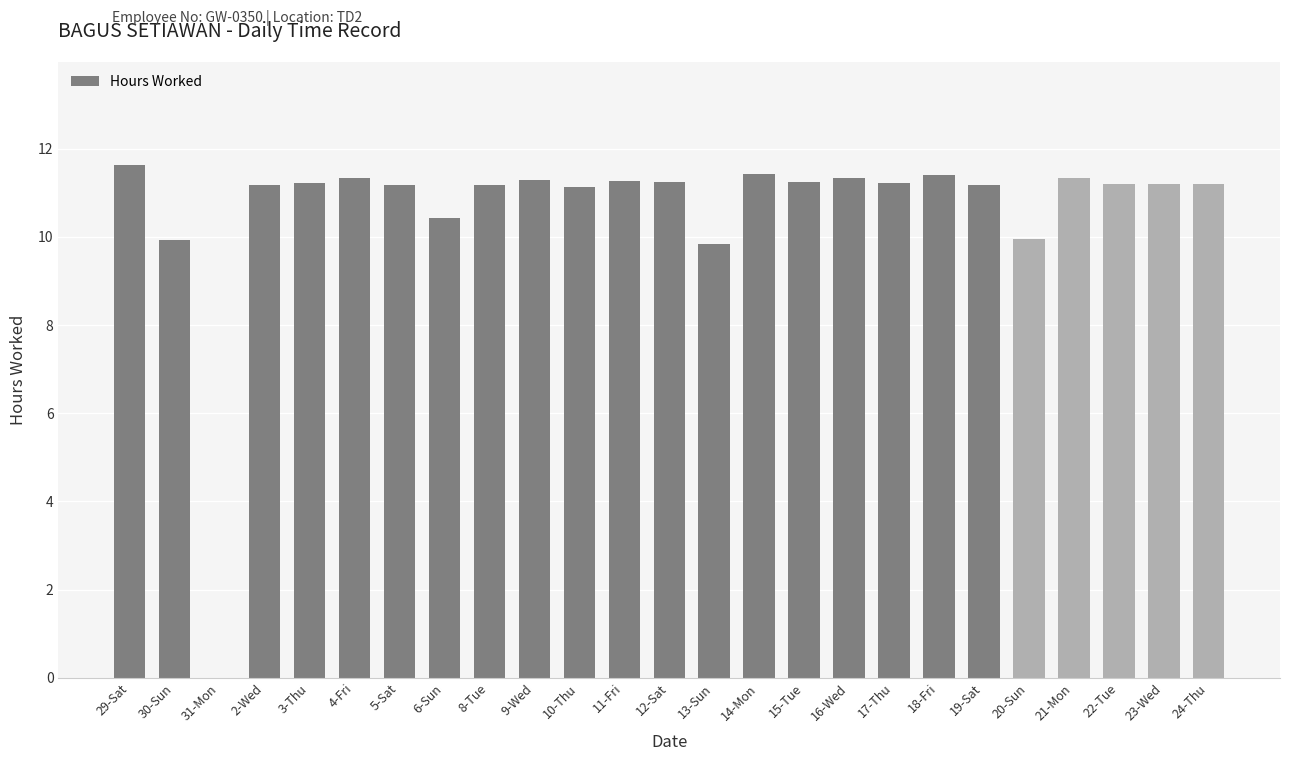

What is the maximum value shown in the chart?

11.6